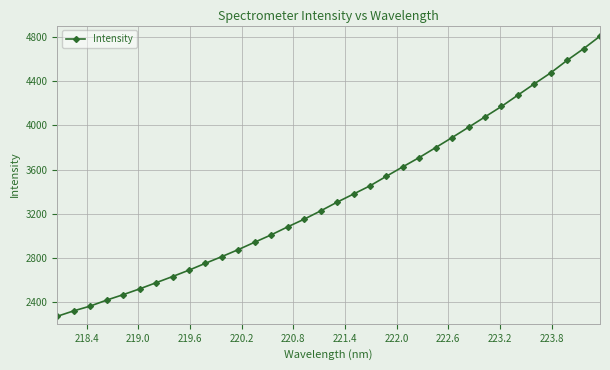

Does the chart have visible grid lines?

Yes